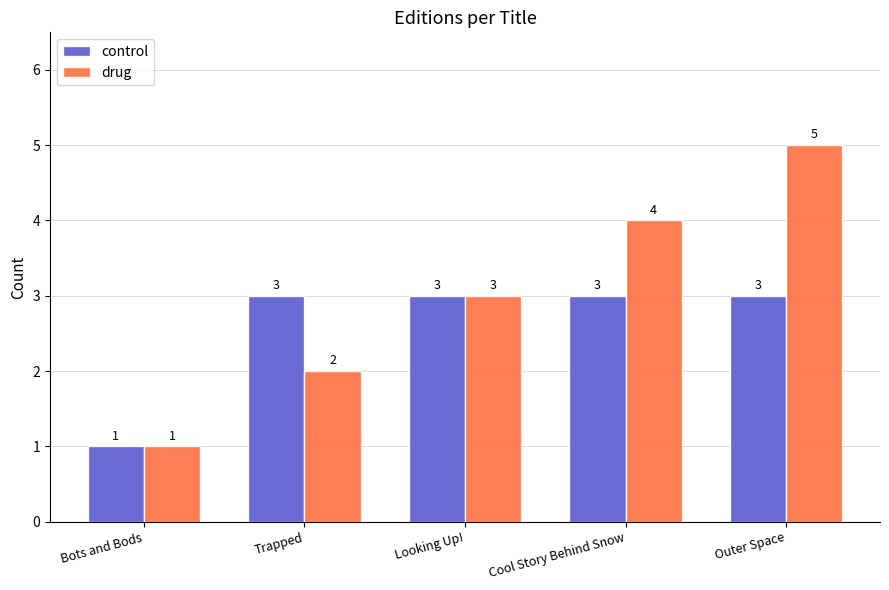

True or false: drug has a value of 2 at Outer Space.

False